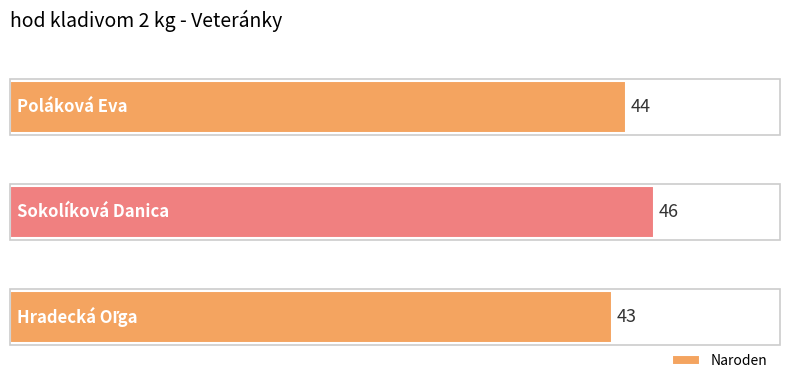

Are the bars horizontal?

Yes